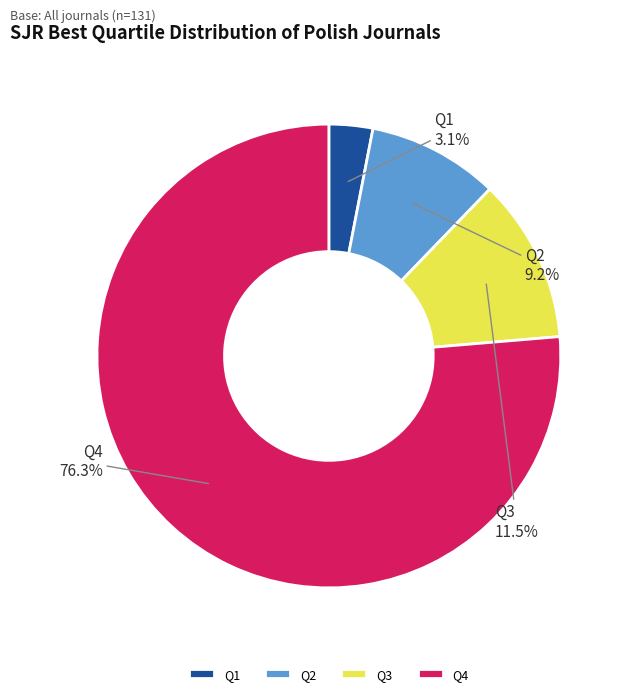

What portion of the pie excludes Q3?

88.5%